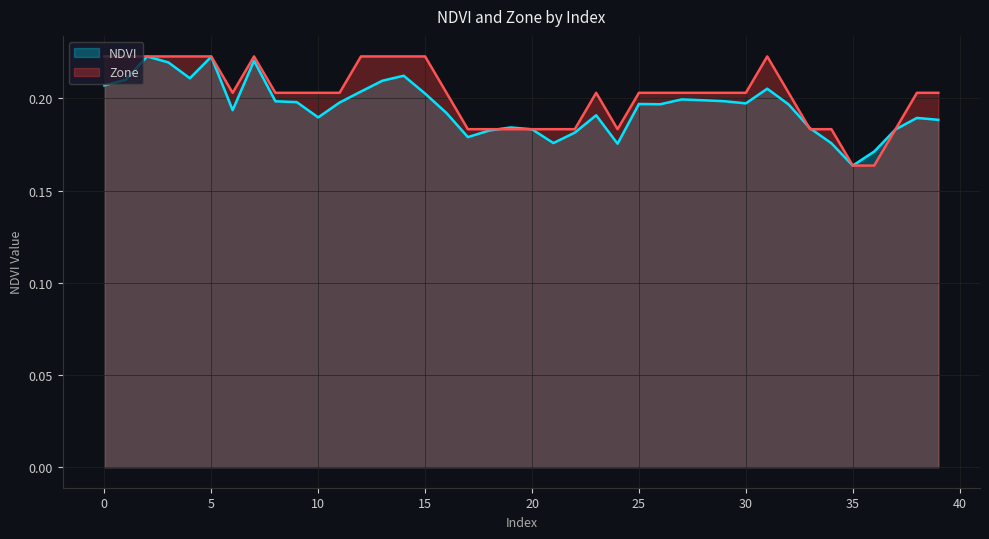

What is the sum of the NDVI values at 33 and 11?

0.4